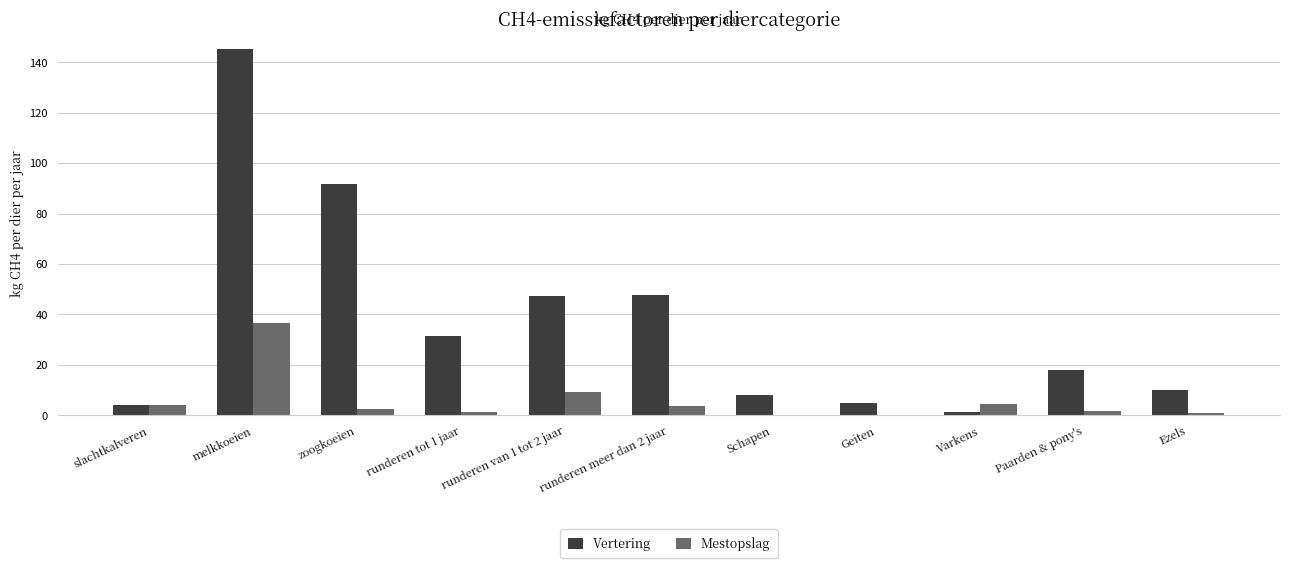

What is the sum of the Mestopslag values at runderen meer dan 2 jaar and Paarden & pony's?

5.5